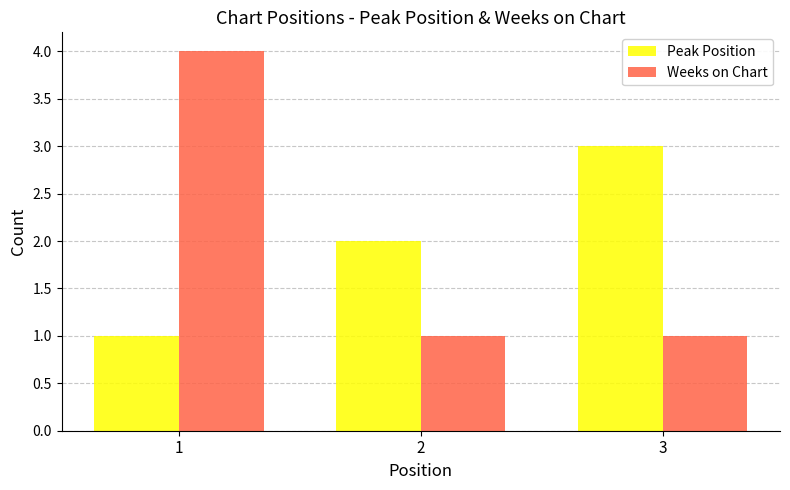

The Peak Position series shows 2 at 2. True or false?

True